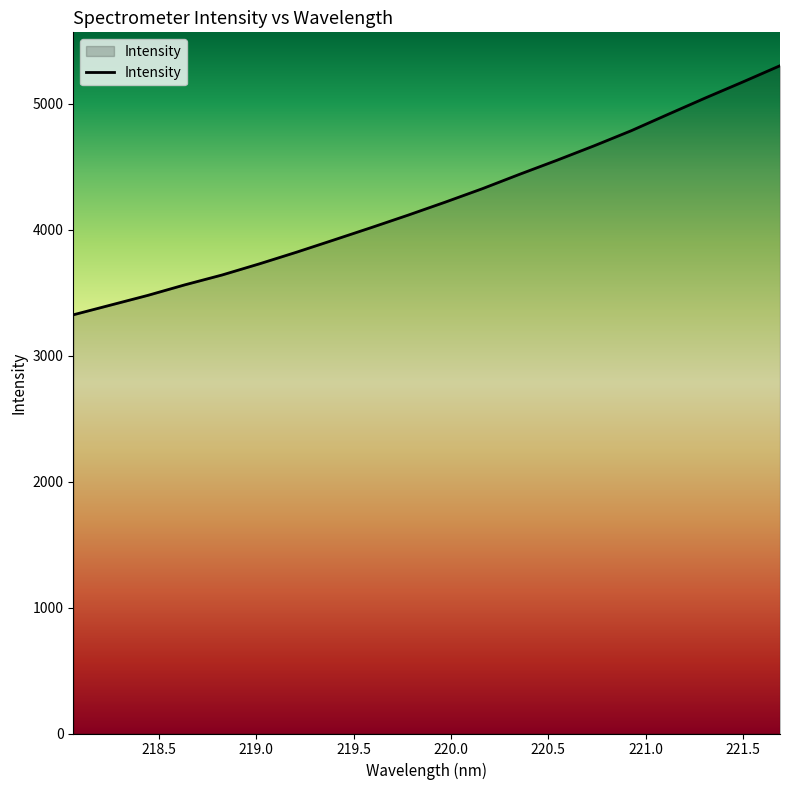

What is the greatest value displayed?

5300.5